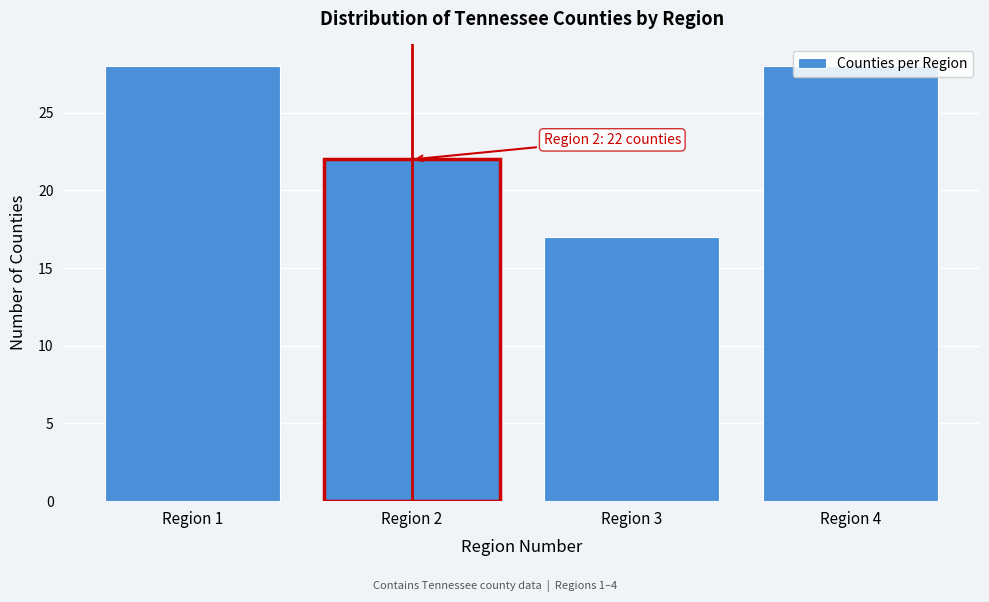

What is the value of the 4th bar from the left?

28